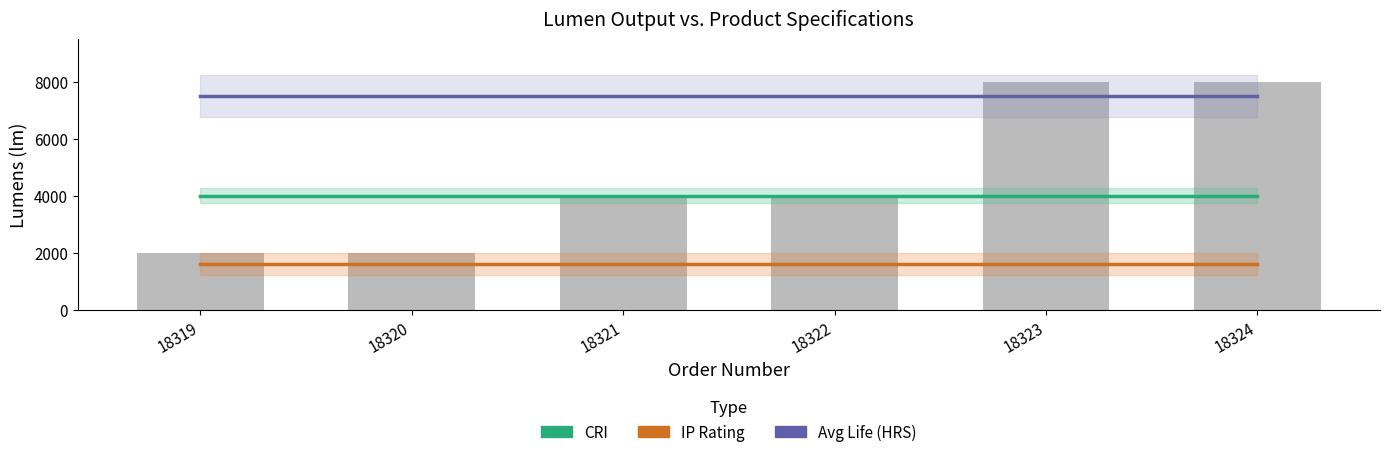

What is the approximate value of Avg Life (HRS) at 18321?

7500.0